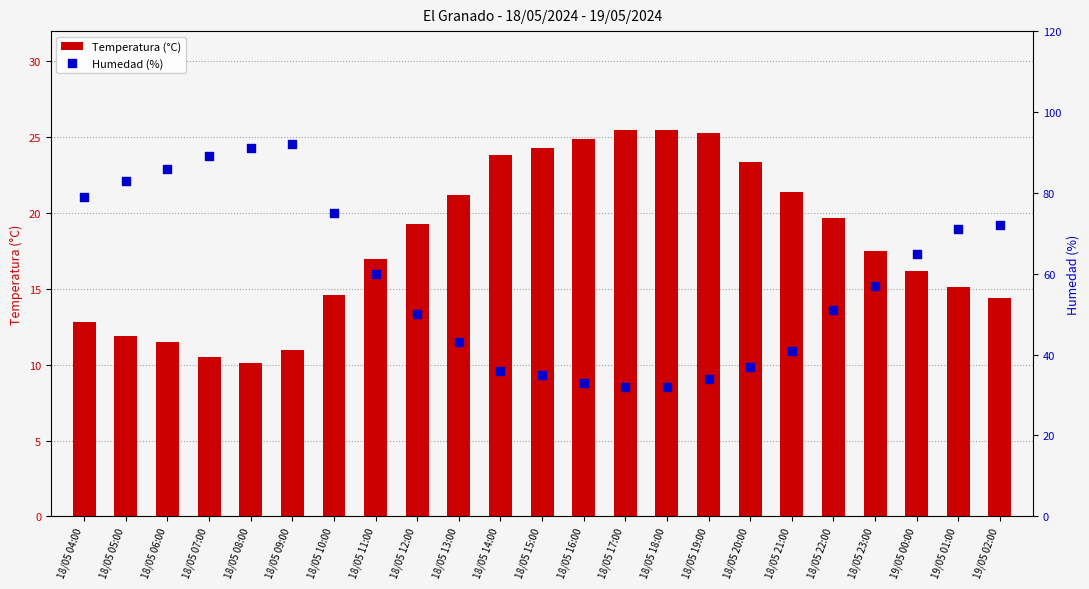

Which series has the widest spread of Y values?

Humedad (%)